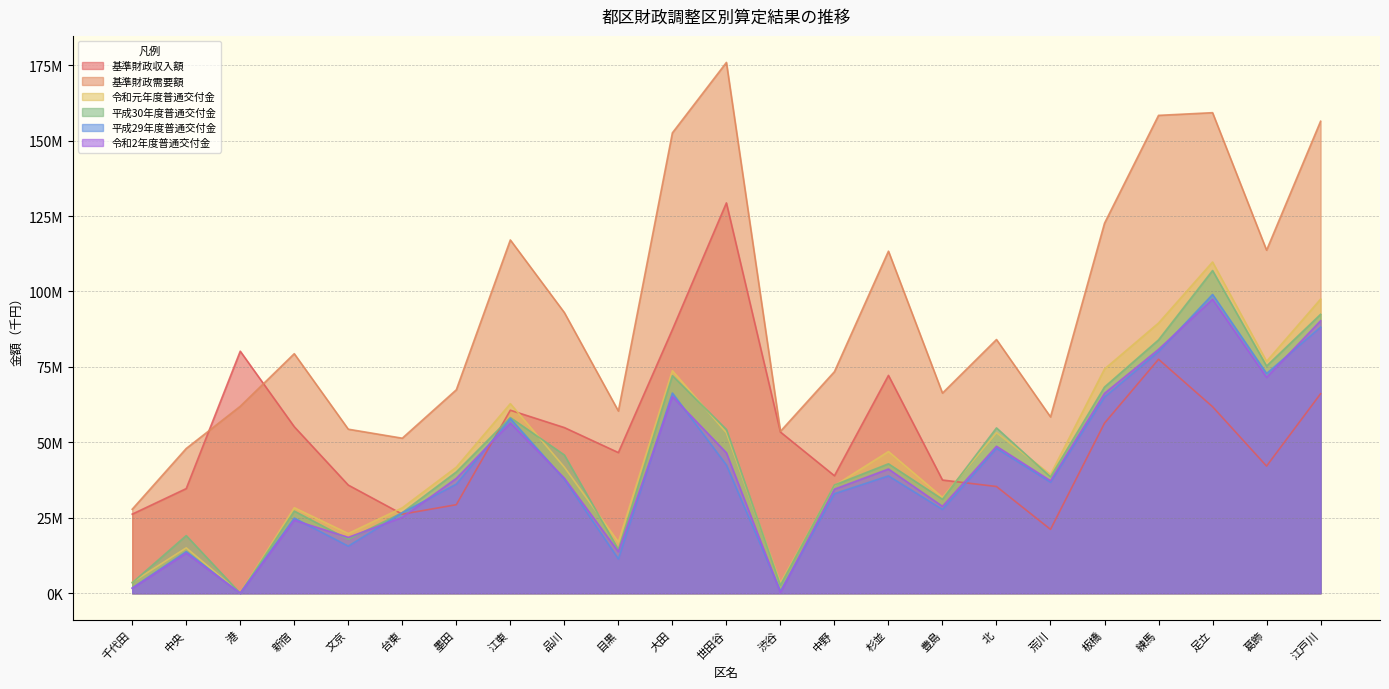

Between 江戸川 and 千代田, which is larger?

江戸川